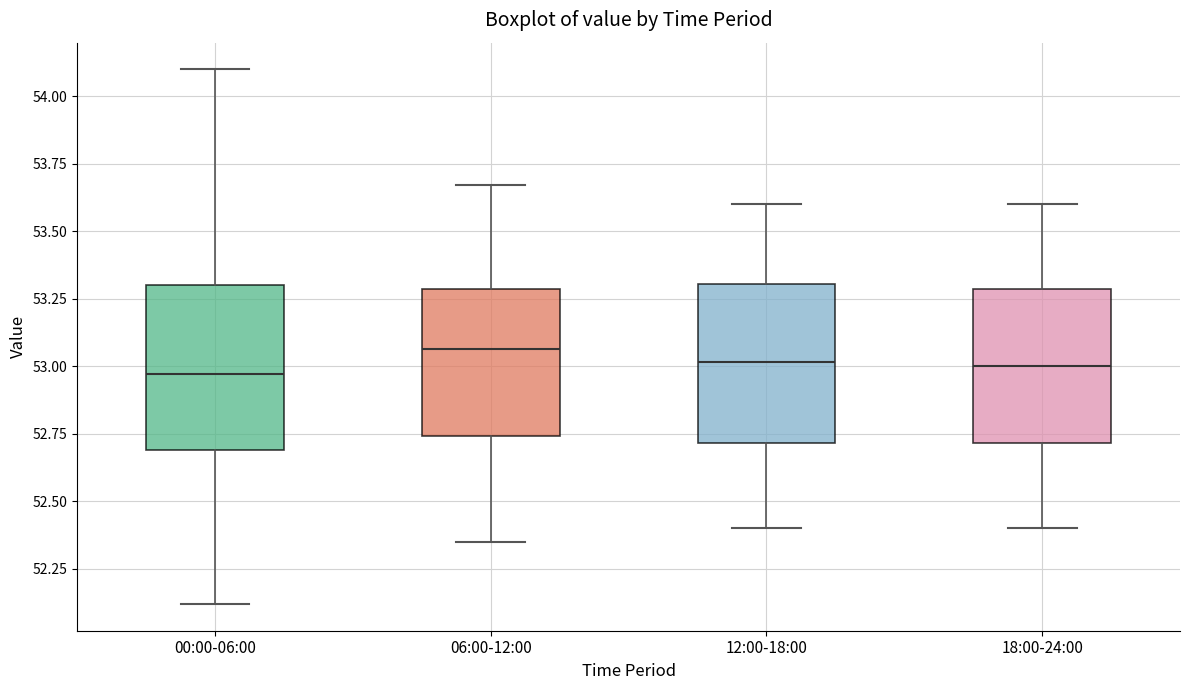

Where does the upper whisker of the box for 18:00-24:00 end on the y-axis? The values are not printed on the chart, so give them approximately, as read against the axis.

53.60